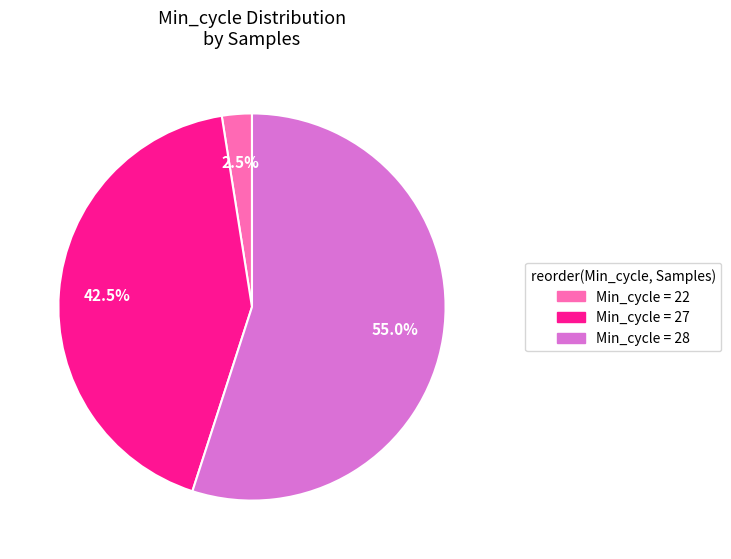

Does any single category account for the majority?

Yes